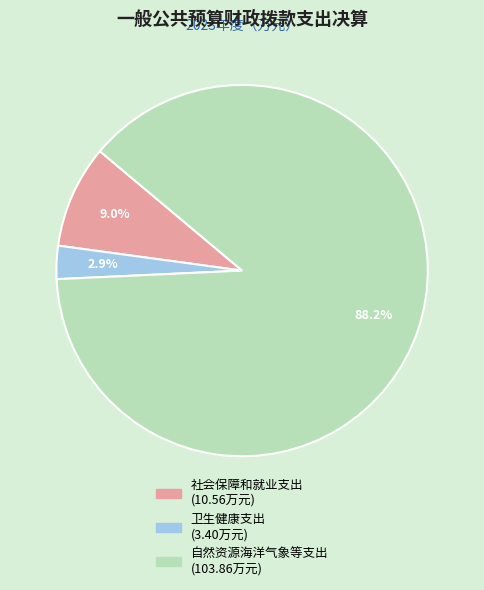

To the nearest percent, what is the average slice percentage?

33%